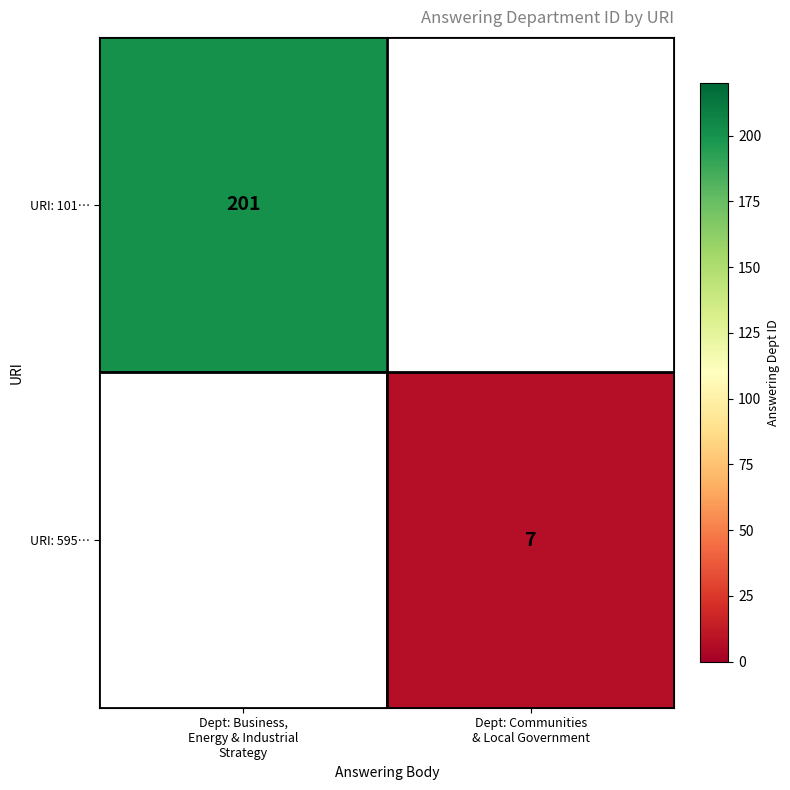

What is the sum of the row_0 values at Dept: Communities
& Local Government and Dept: Business,
Energy & Industrial
Strategy?

201